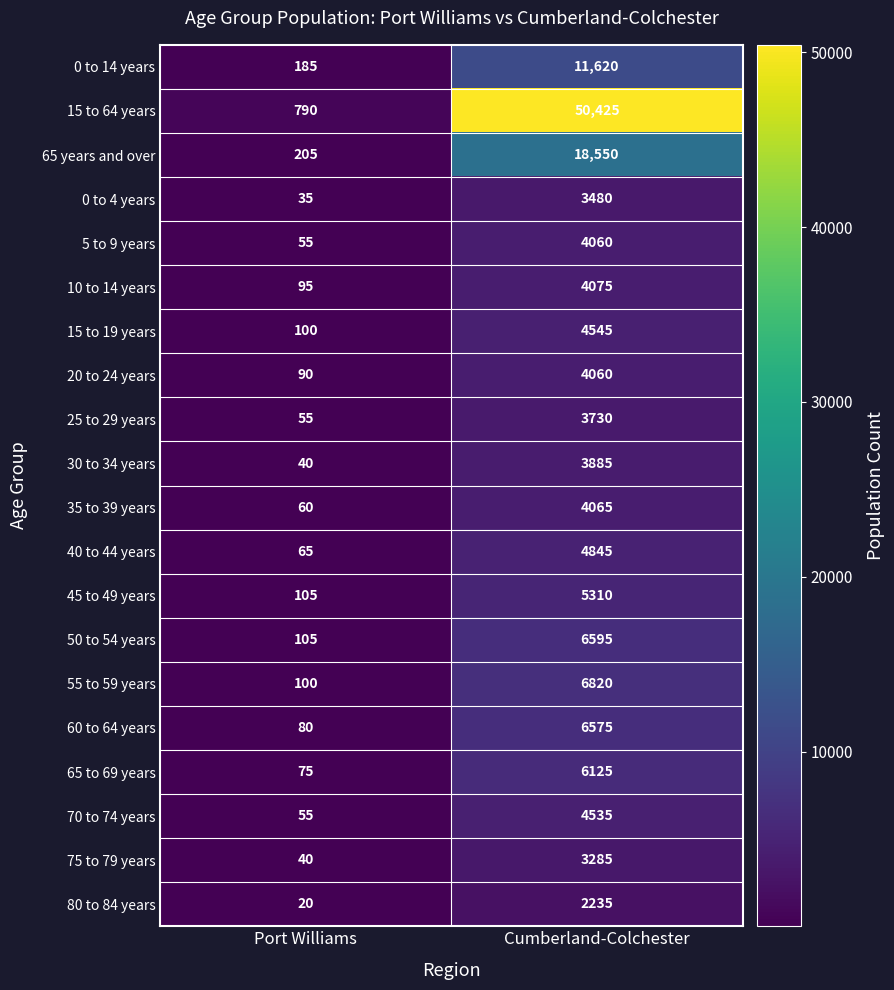

At which category is the sum across all series the highest?

Cumberland-Colchester